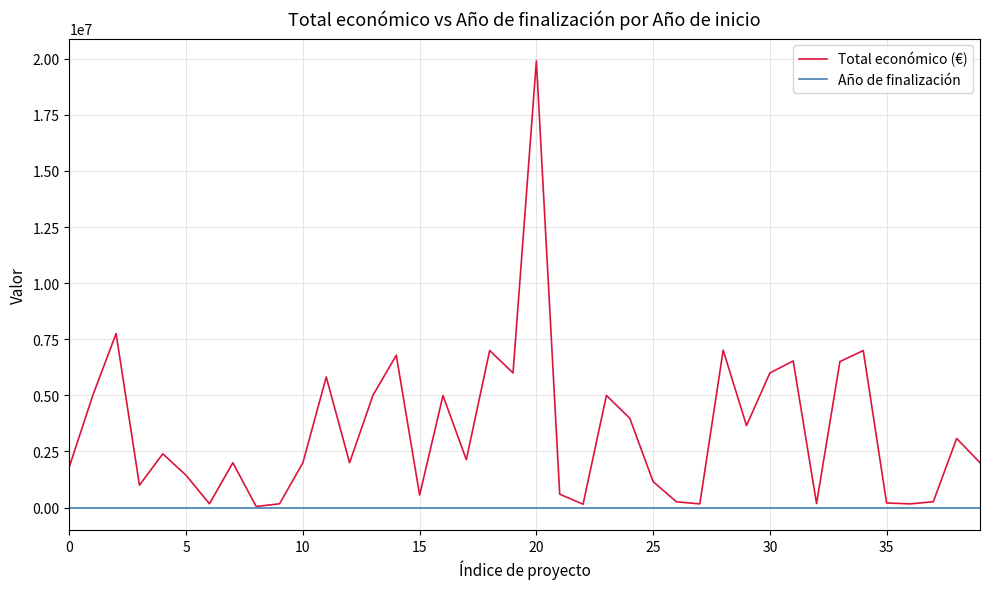

Which series has the largest range (max minus min)?

Total económico (€)